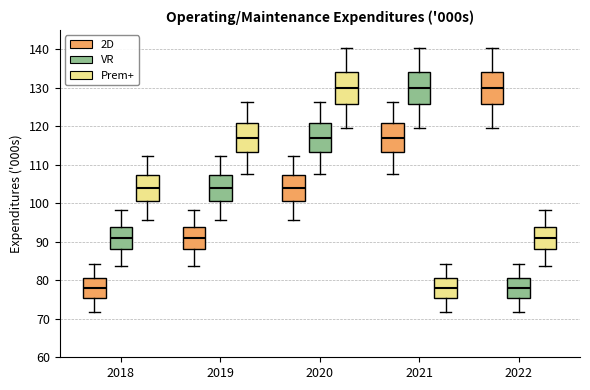

Where is the lower edge of the box for 2020 (Prem+) on the y-axis? The values are not printed on the chart, so give them approximately, as read against the axis.

126